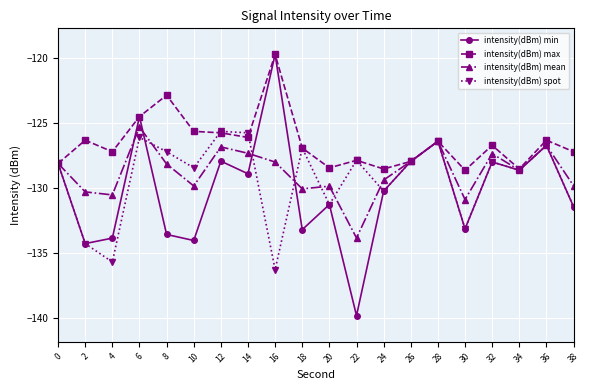

What is the difference between the second highest and second lowest values in the intensity(dBm) min series?

9.8